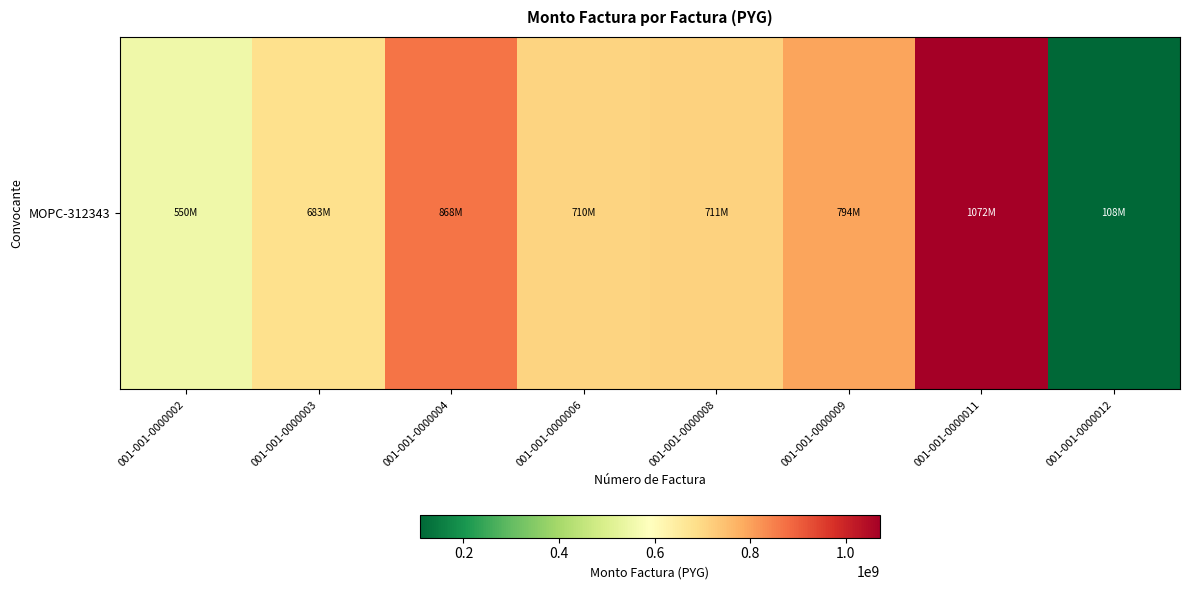

What is the change in value from 001-001-0000003 to 001-001-0000009?

+110471040